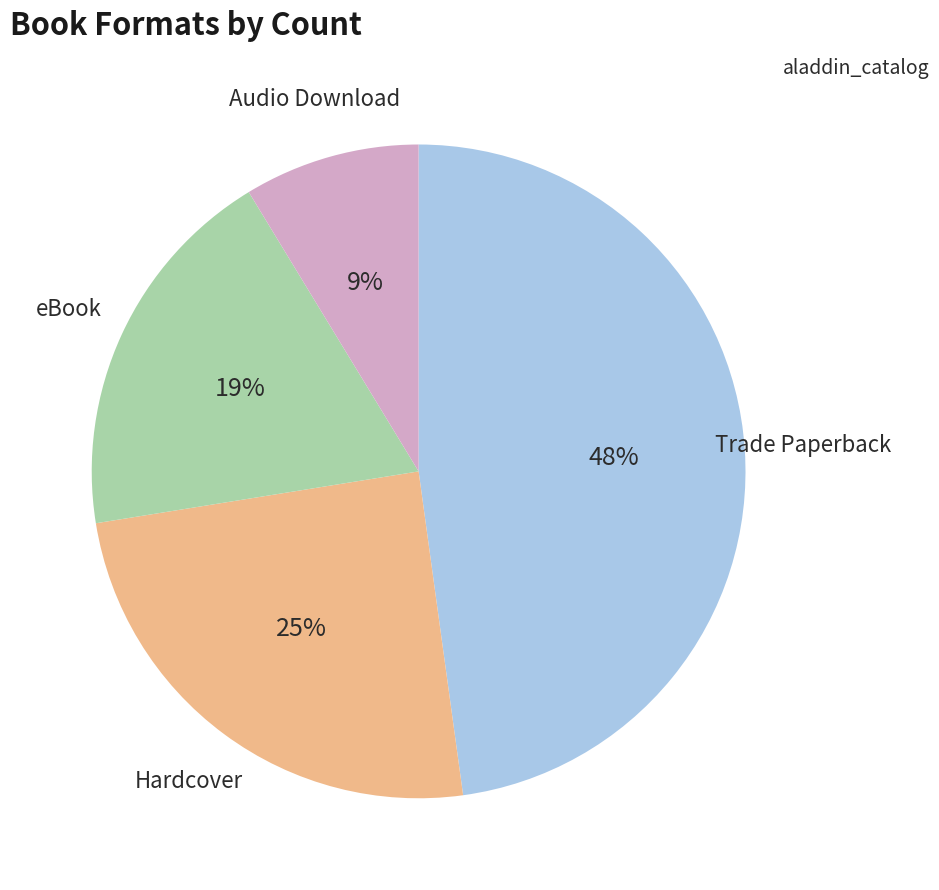

To the nearest percent, what is the difference between the largest and smallest slice percentages?

39%